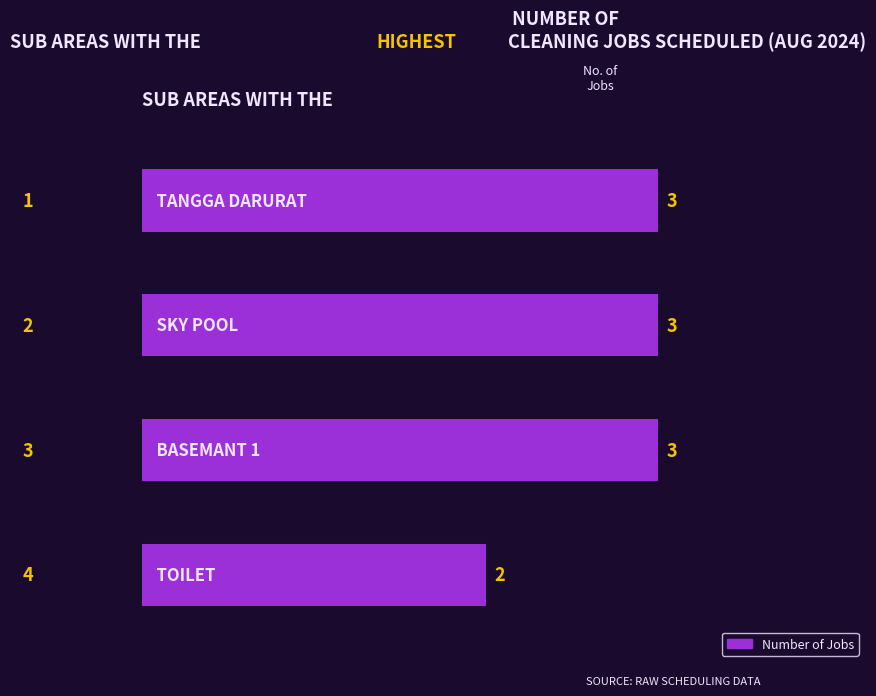

What is the greatest value displayed?

3